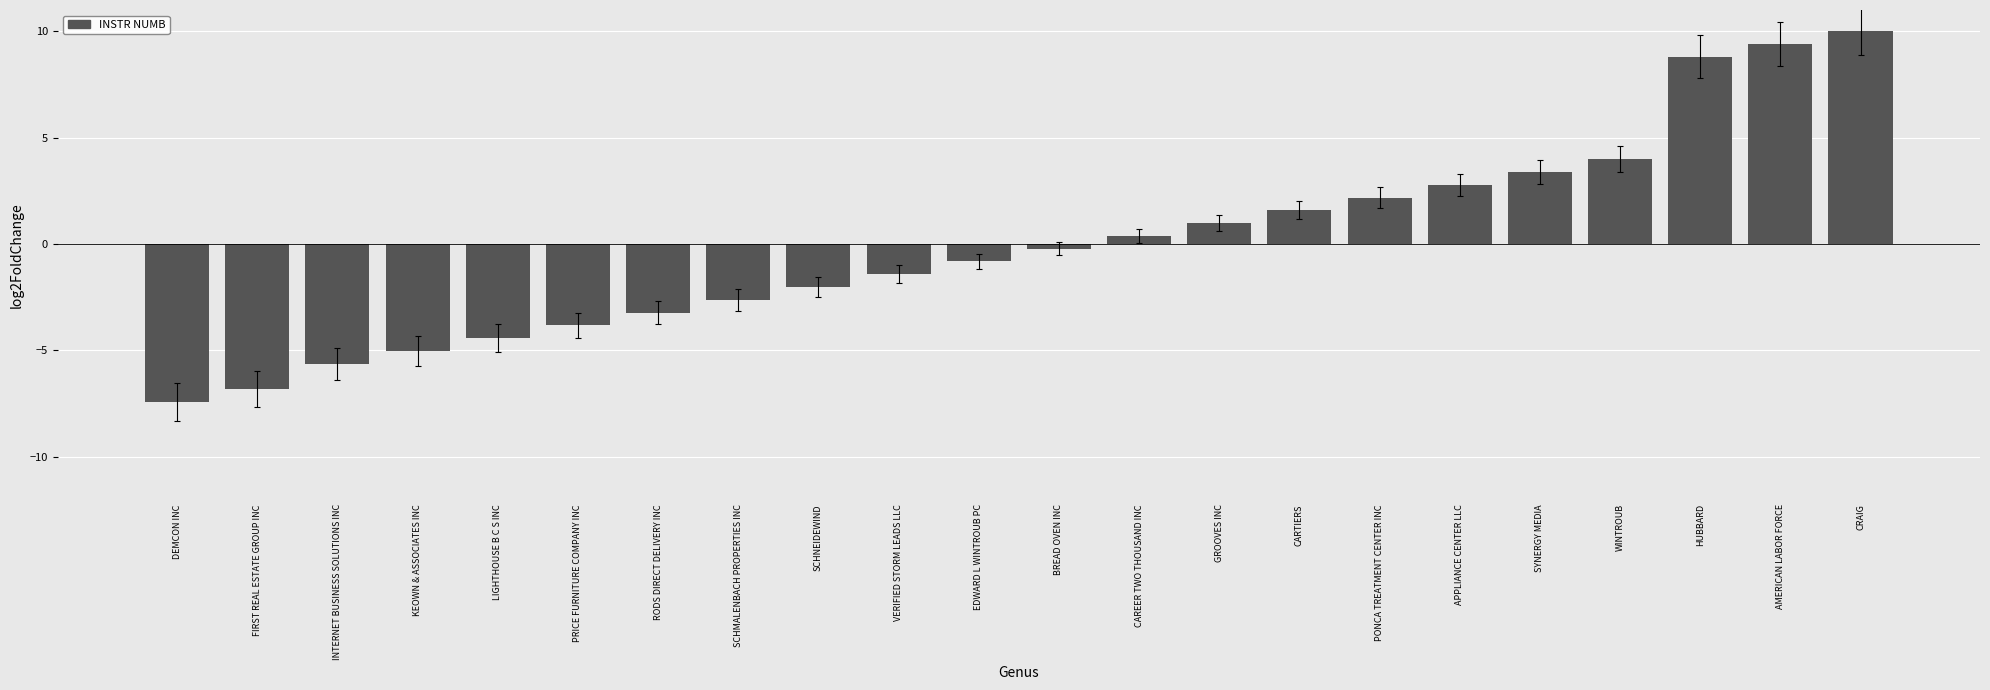

What is the value of the 20th bar from the left?

8.8